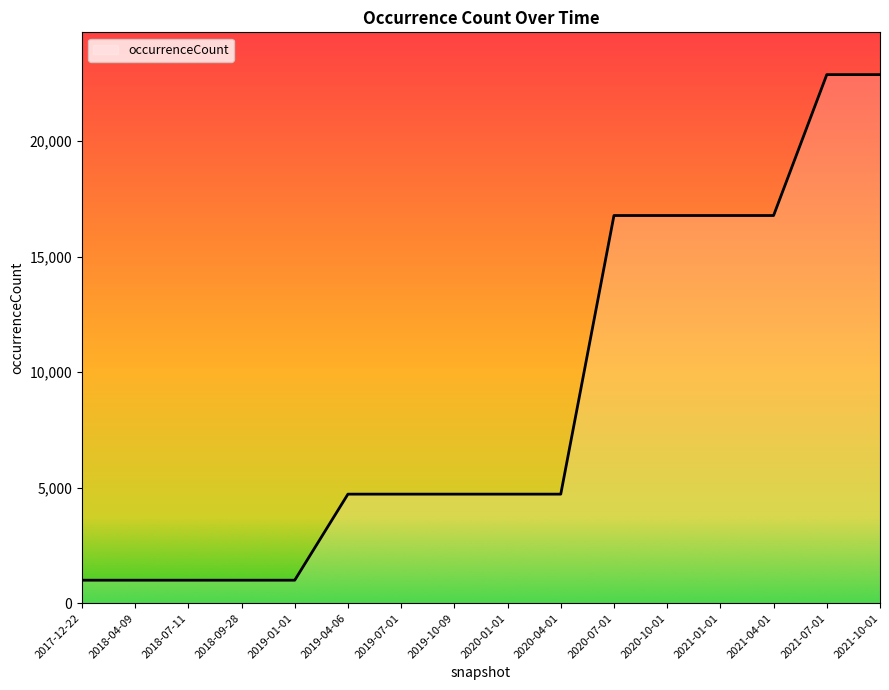

How many lines are shown in the chart?

1